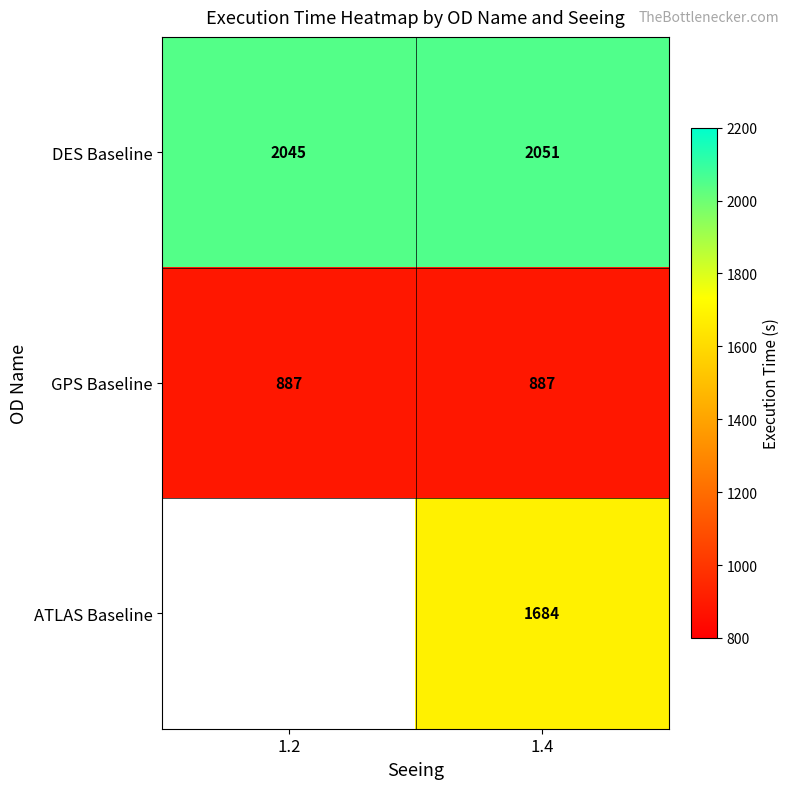

Is the value of DES Baseline at 1.2 greater than the value of GPS Baseline at 1.2?

Yes